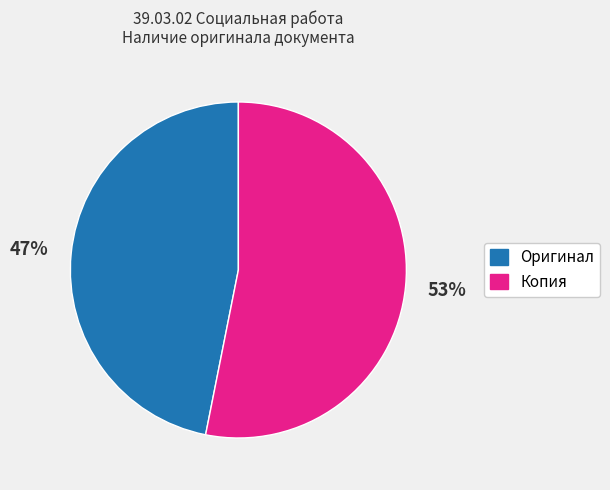

Rank the categories by value from highest to lowest.

Копия, Оригинал